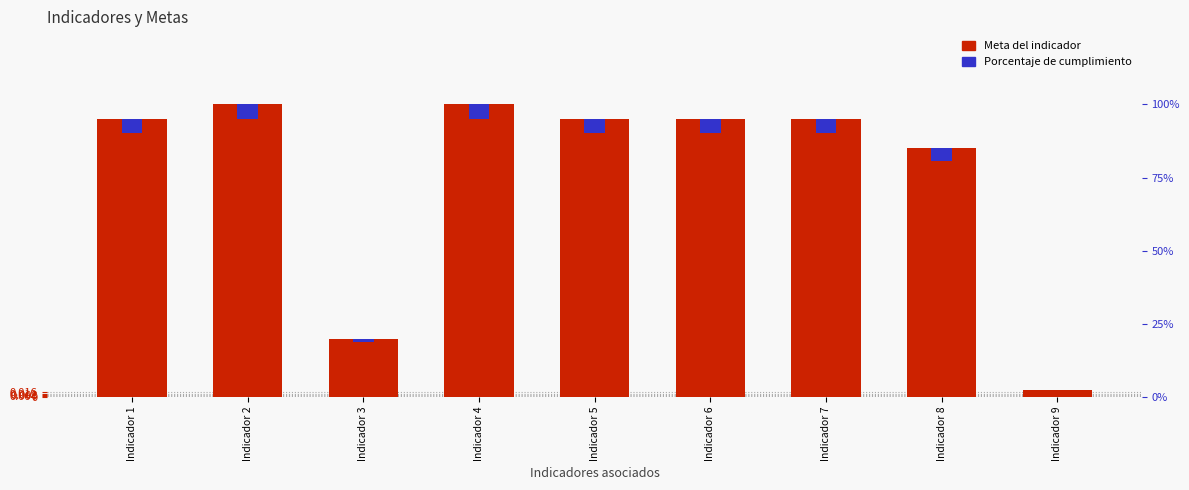

Is the value of Porcentaje de cumplimiento at Indicador 8 greater than the value of Meta del indicador at Indicador 8?

No